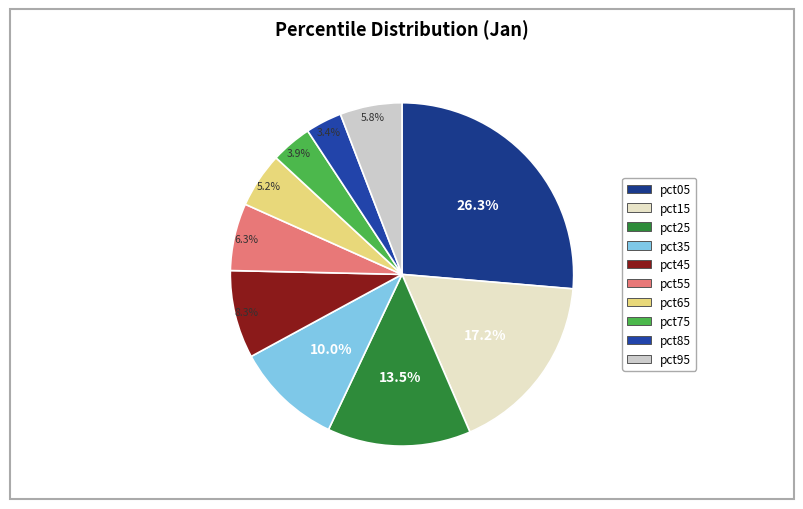

What percentage is NOT represented by pct85?

96.6%